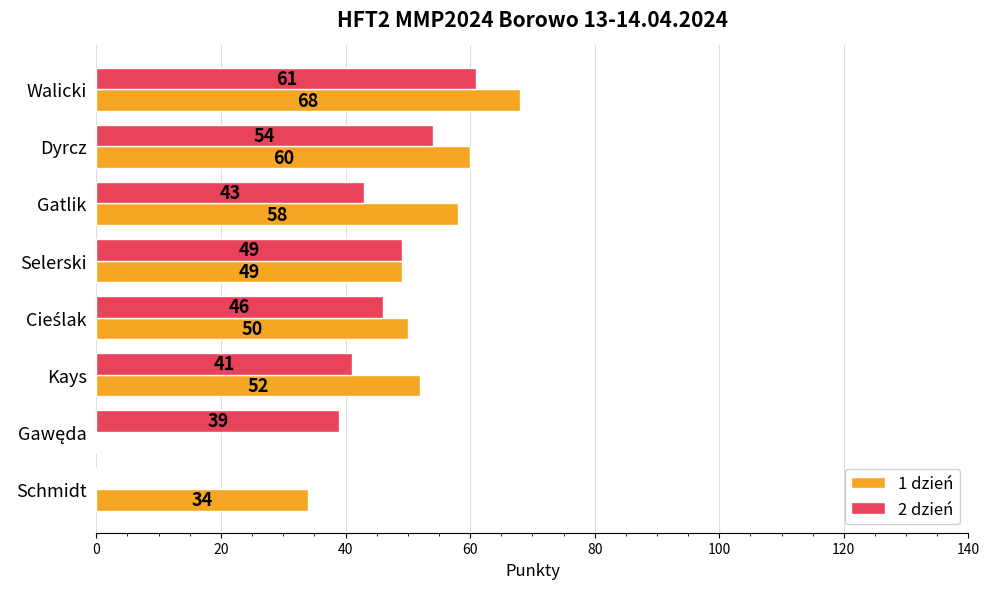

The 2 dzień series shows 54 at Kays. True or false?

False